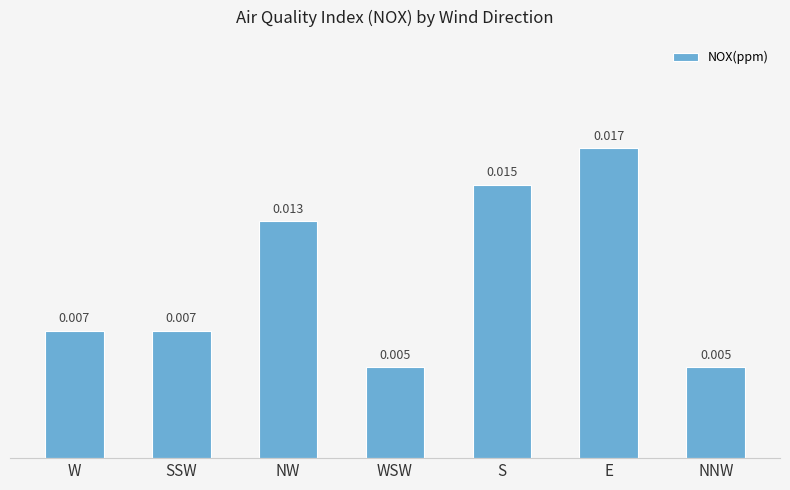

What is the label of the 5th bar from the left?

S